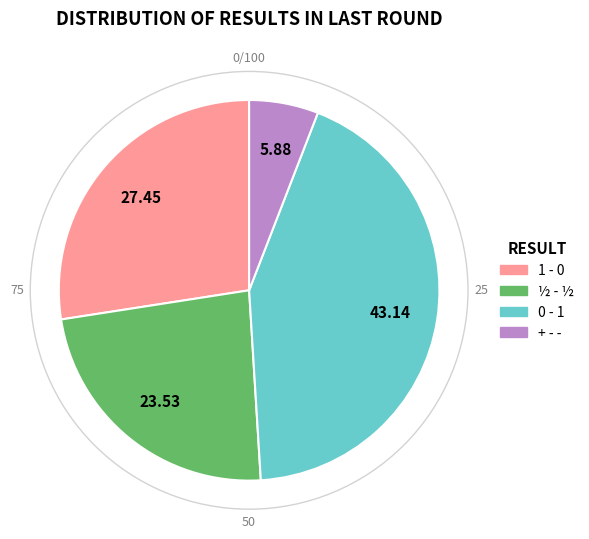

Which category has the smallest portion of the pie?

+ - -